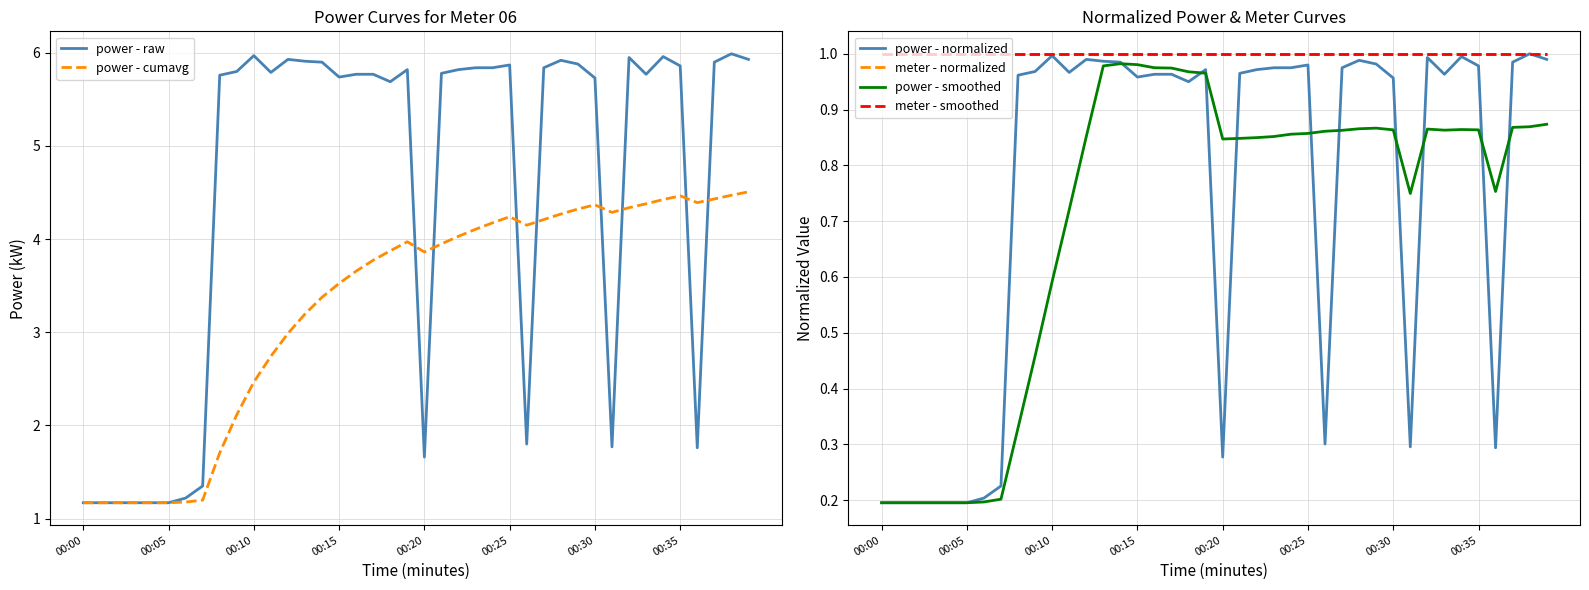

What is the highest value of the power - cumavg series?

4.5